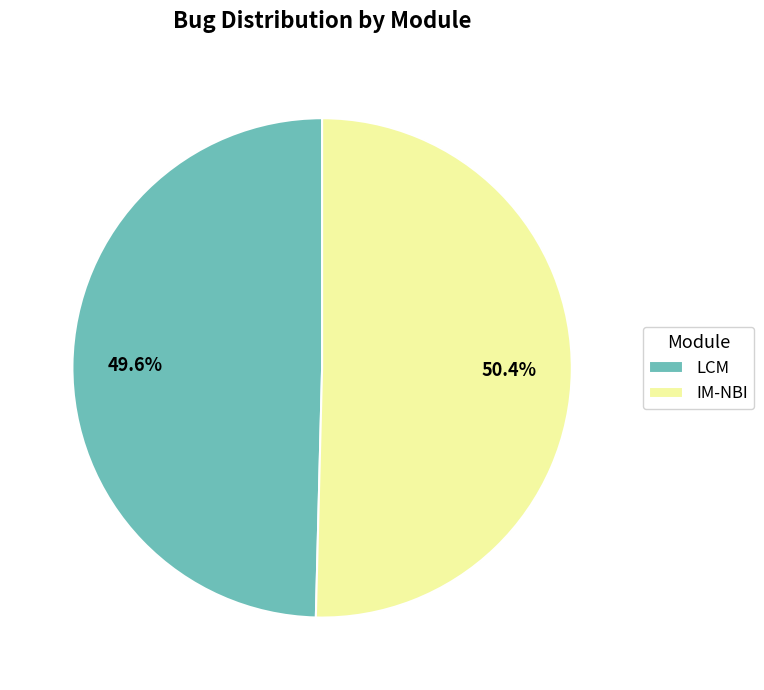

What percentage is the LCM slice, to the nearest percent?

50%